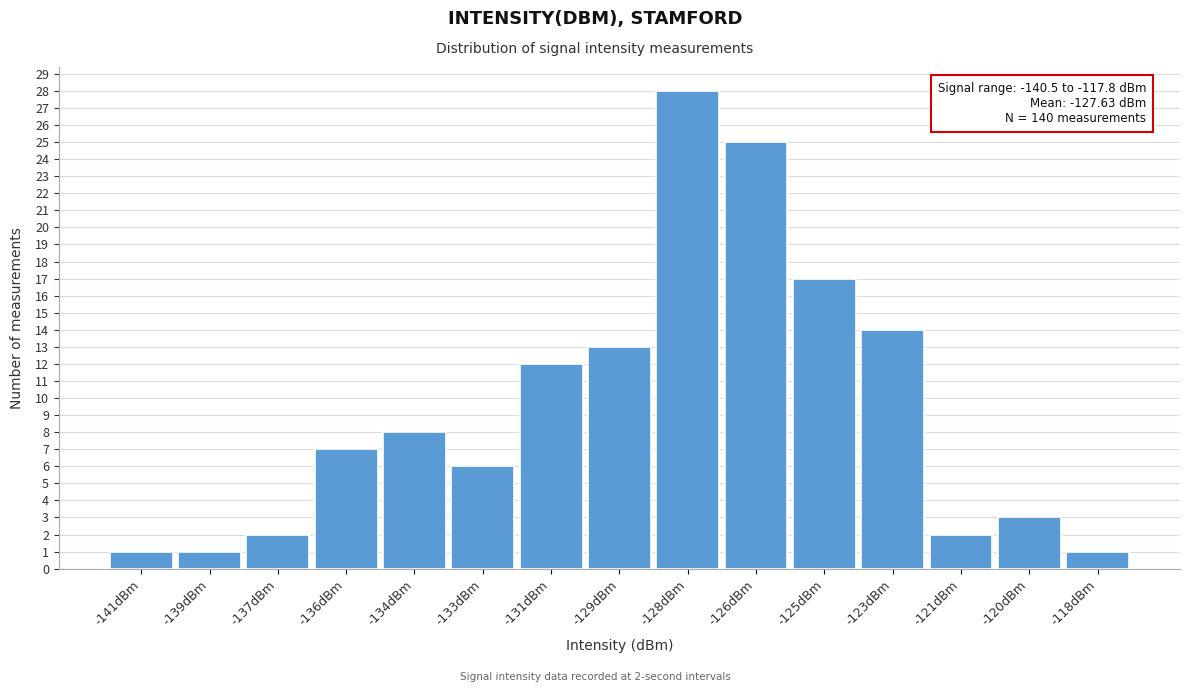

Reading right to left, what are all the values shown in this chart?

1	3	2	14	17	25	28	13	12	6	8	7	2	1	1